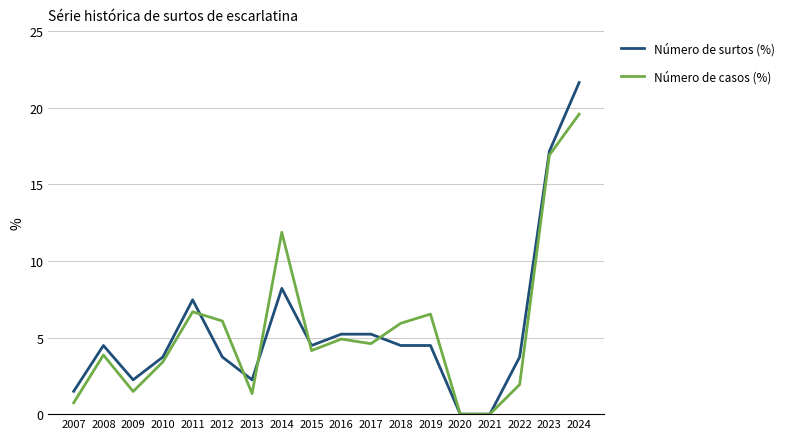

What value does the Número de surtos (%) series have at 2023?

17.2